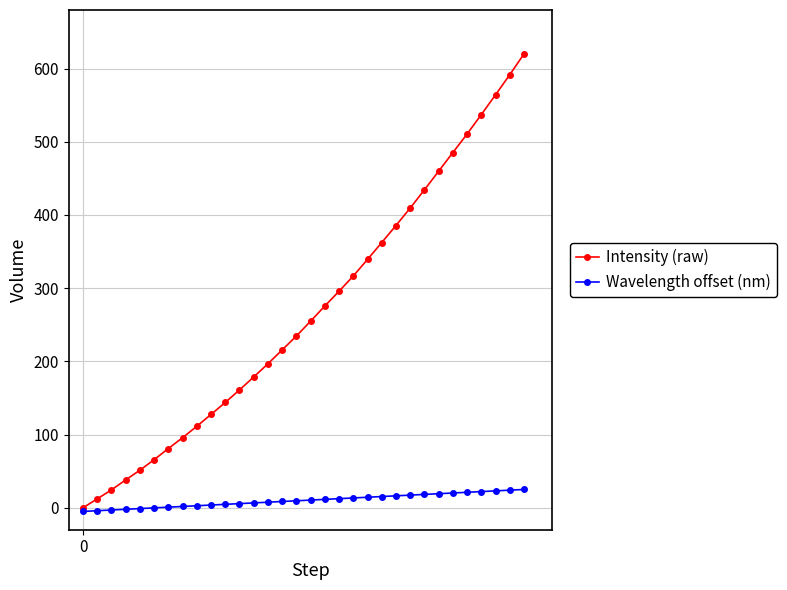

What is the highest value of the Wavelength offset (nm) series?

25.0